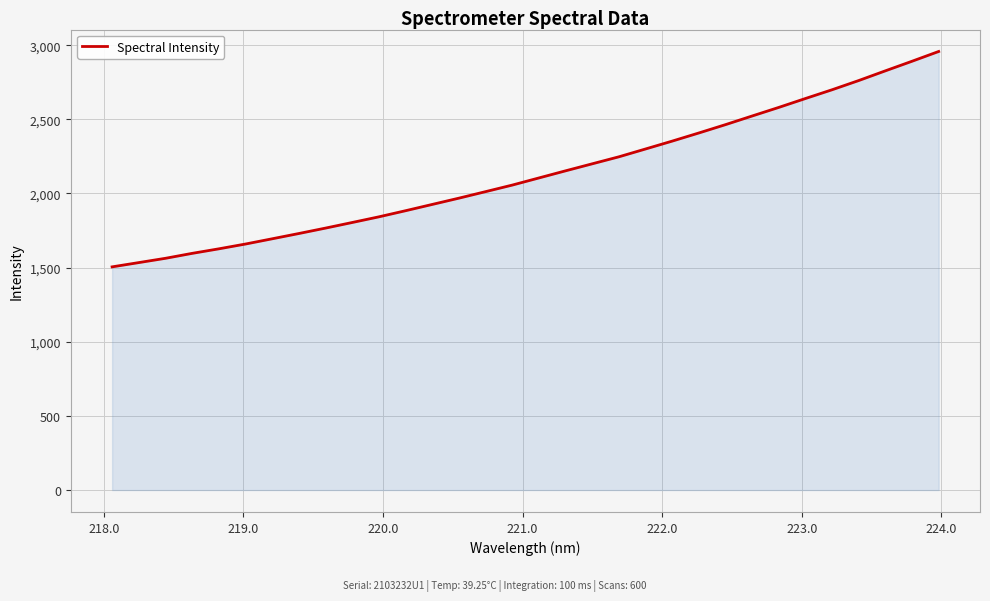

How many lines are shown in the chart?

1